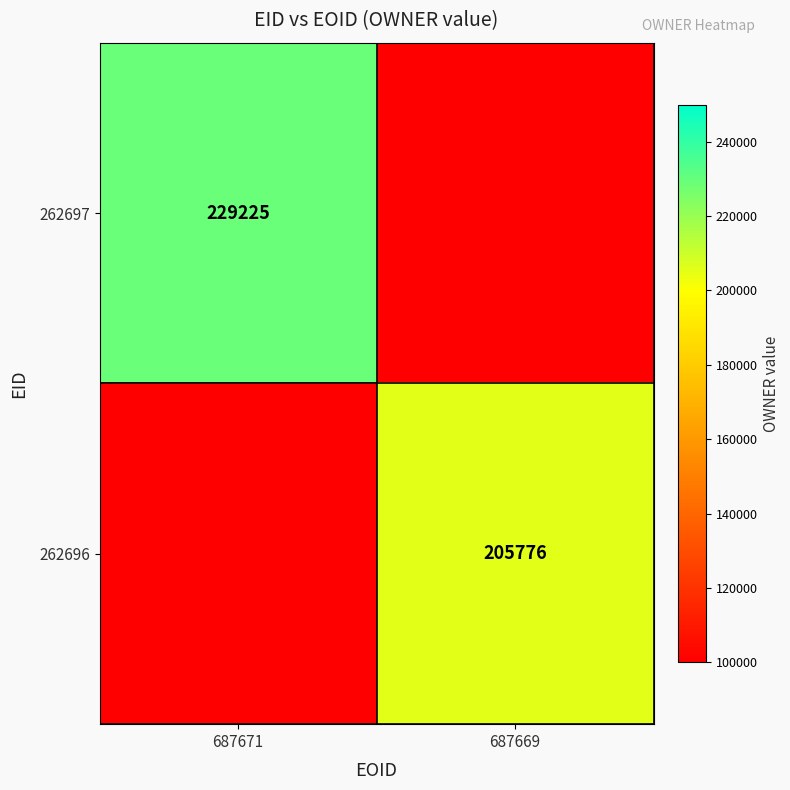

True or false: 262696 has a value of 44822 at 687669.

False